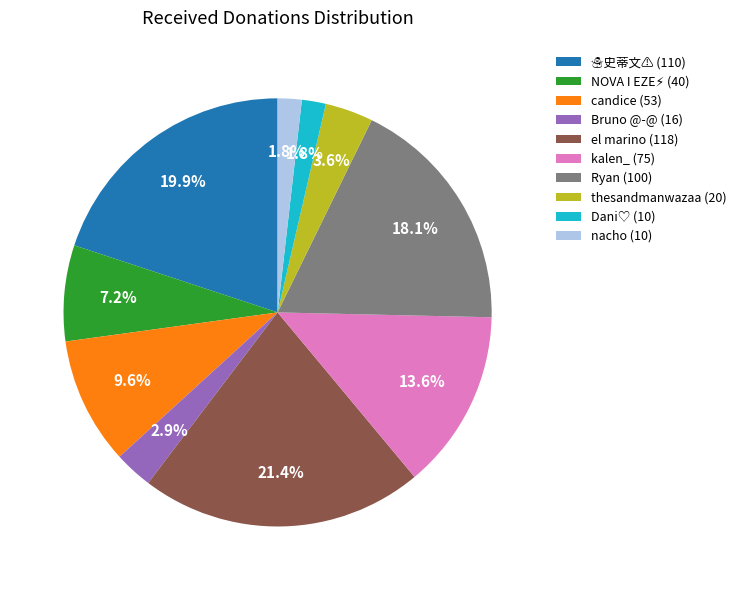

How many slices are in this pie chart?

10